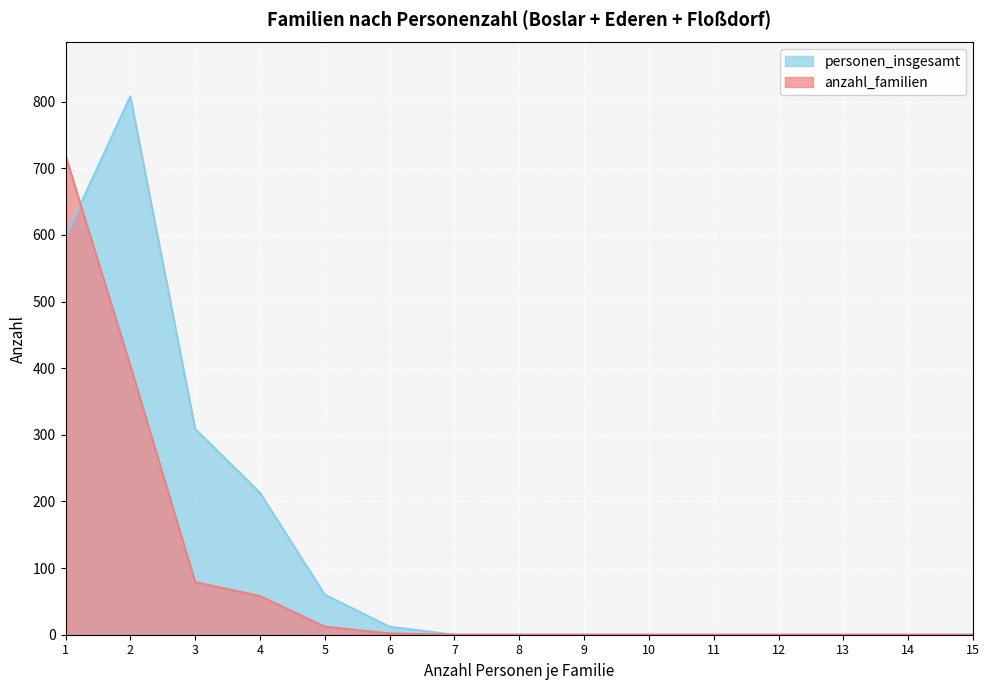

The personen_insgesamt series shows 0 at 14. True or false?

True